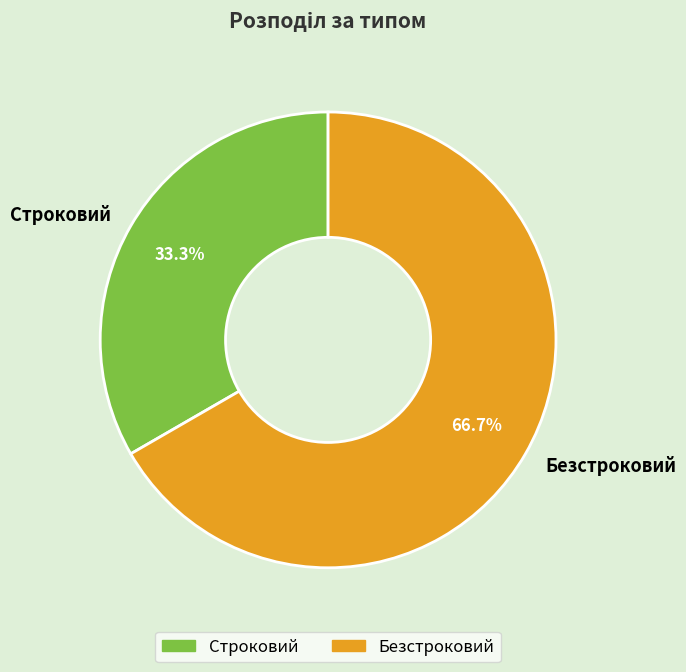

Which category has the biggest portion of the pie?

Безстроковий